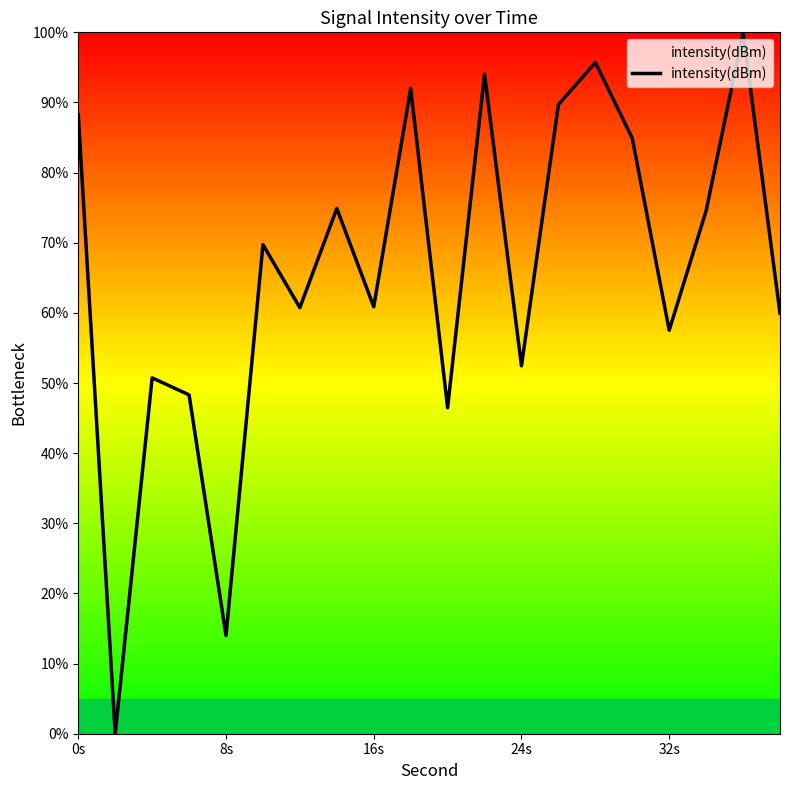

What is the greatest value displayed?

100.0